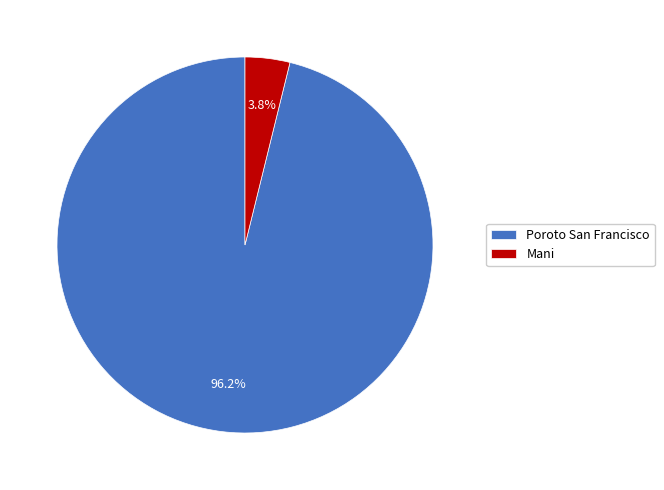

Which has a higher value, Poroto San Francisco or Mani?

Poroto San Francisco